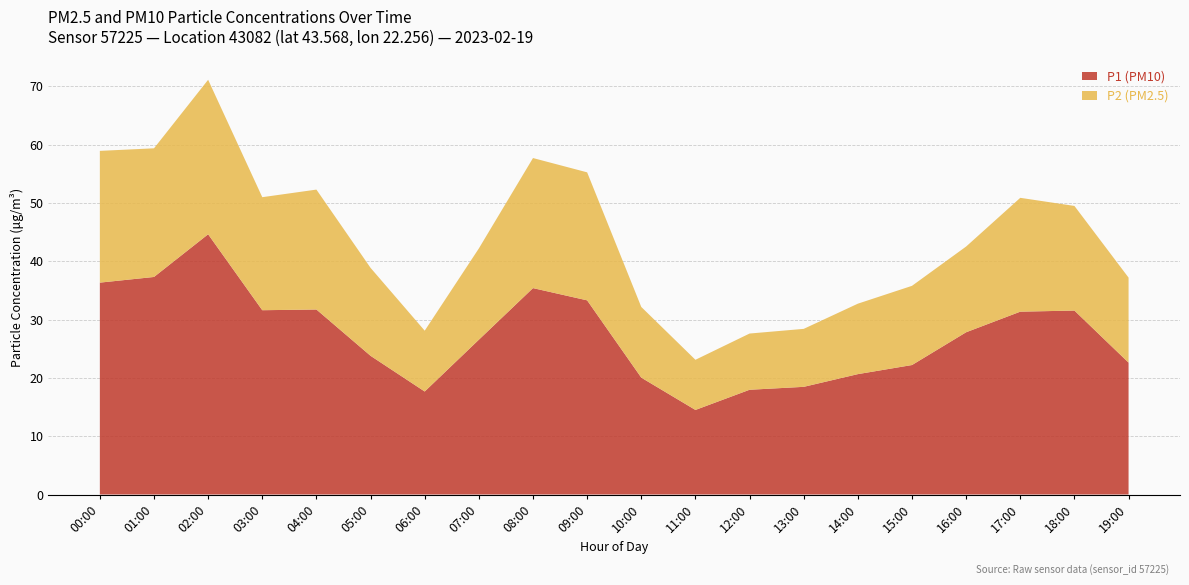

What is the highest value of the P1 (PM10) series?

44.6